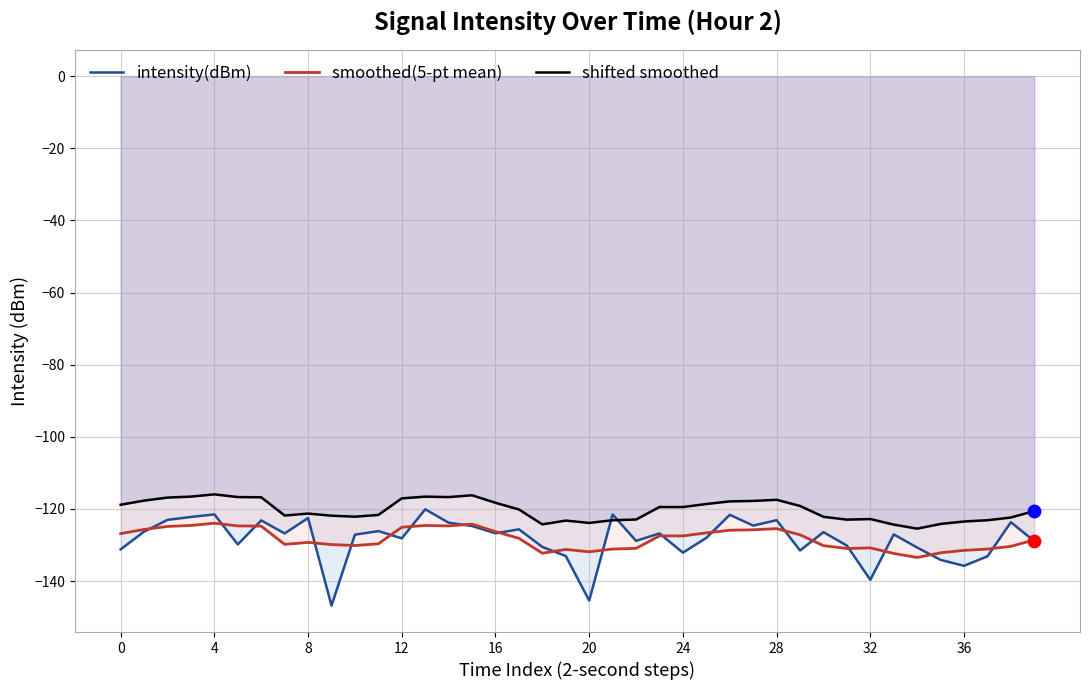

At which category is the sum across all series the highest?

13